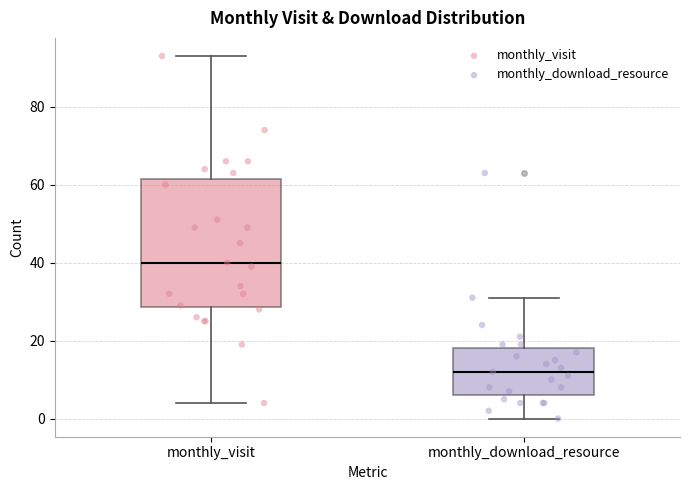

Comparing the boxes themselves (not the whiskers), which one is the tallest?

monthly_visit